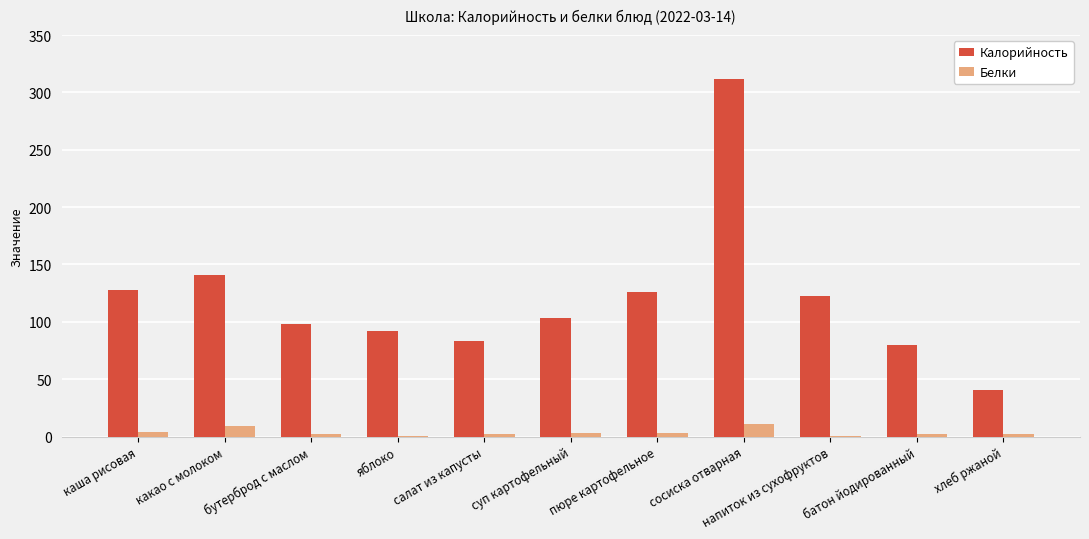

Between пюре картофельное and сосиска отварная, which series saw the biggest shift?

Калорийность